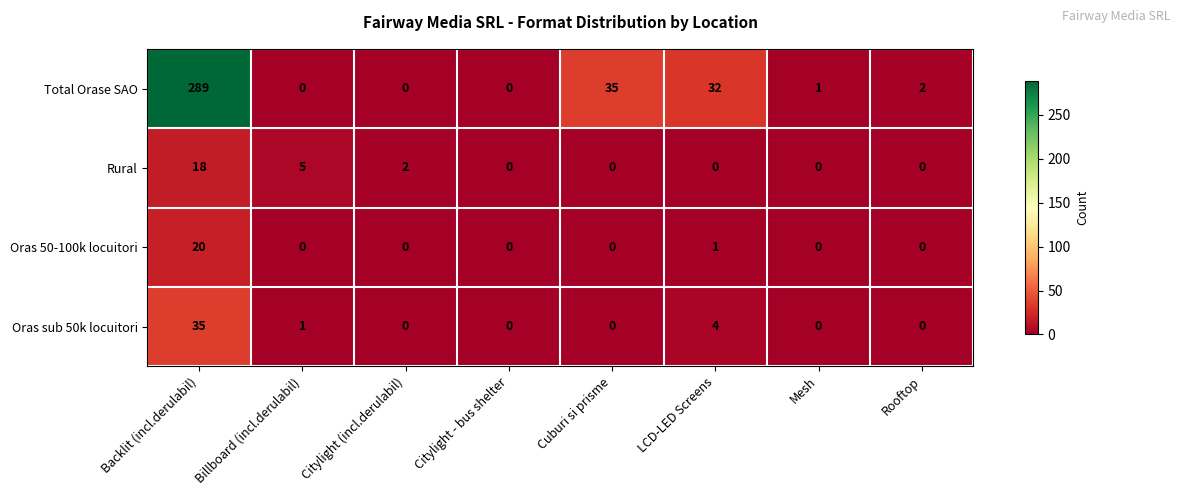

What is the total value across all series at Mesh?

1